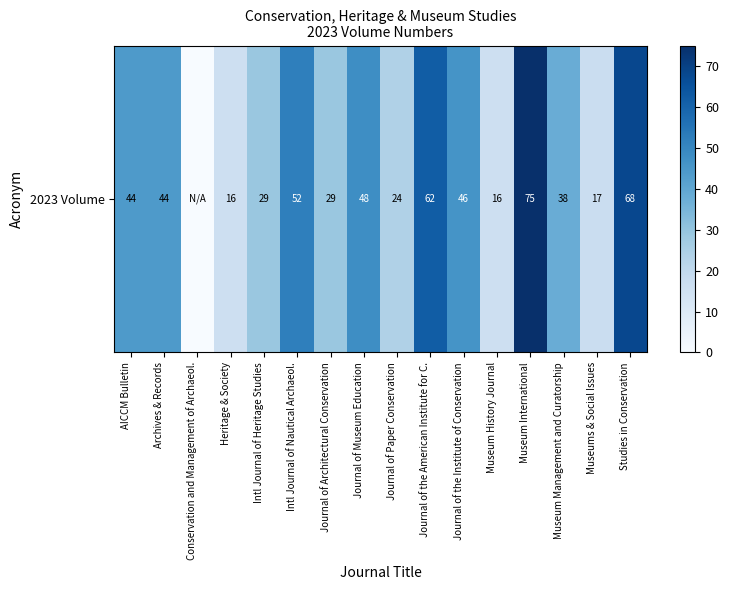

Rank the categories by value from highest to lowest.

Museum International, Studies in Conservation, Journal of the American Institute for C., Intl Journal of Nautical Archaeol., Journal of Museum Education, Journal of the Institute of Conservation, AICCM Bulletin, Archives & Records, Museum Management and Curatorship, Intl Journal of Heritage Studies, Journal of Architectural Conservation, Journal of Paper Conservation, Museums & Social Issues, Heritage & Society, Museum History Journal, Conservation and Management of Archaeol.